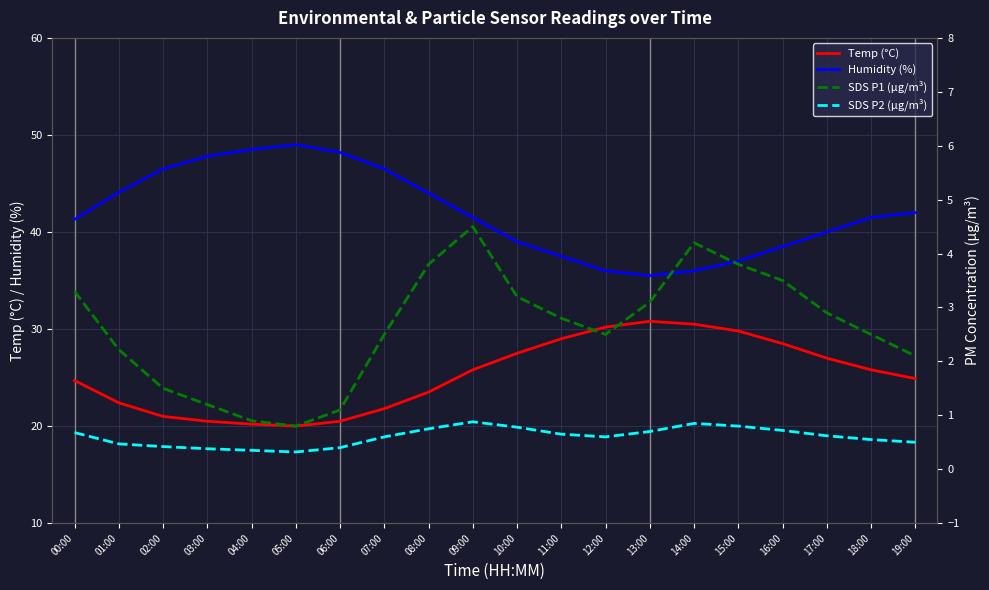

Reading left to right, extract all data points from this chart.

Temp (°C): 00:00=24.7	01:00=22.4	02:00=21.0	03:00=20.5	04:00=20.2	05:00=20.0	06:00=20.5	07:00=21.8	08:00=23.5	09:00=25.8	10:00=27.5	11:00=29.0	12:00=30.2	13:00=30.8	14:00=30.5	15:00=29.8	16:00=28.5	17:00=27.0	18:00=25.8	19:00=24.9
Humidity (%): 00:00=41.3	01:00=44.1	02:00=46.5	03:00=47.8	04:00=48.5	05:00=49.0	06:00=48.2	07:00=46.5	08:00=44.0	09:00=41.5	10:00=39.0	11:00=37.5	12:00=36.0	13:00=35.5	14:00=36.0	15:00=37.0	16:00=38.5	17:00=40.0	18:00=41.5	19:00=42.0
SDS P1 (µg/m³): 00:00=3.3	01:00=2.2	02:00=1.5	03:00=1.2	04:00=0.9	05:00=0.8	06:00=1.1	07:00=2.5	08:00=3.8	09:00=4.5	10:00=3.2	11:00=2.8	12:00=2.5	13:00=3.1	14:00=4.2	15:00=3.8	16:00=3.5	17:00=2.9	18:00=2.5	19:00=2.1
SDS P2 (µg/m³): 00:00=0.7	01:00=0.5	02:00=0.4	03:00=0.4	04:00=0.3	05:00=0.3	06:00=0.4	07:00=0.6	08:00=0.8	09:00=0.9	10:00=0.8	11:00=0.7	12:00=0.6	13:00=0.7	14:00=0.8	15:00=0.8	16:00=0.7	17:00=0.6	18:00=0.6	19:00=0.5